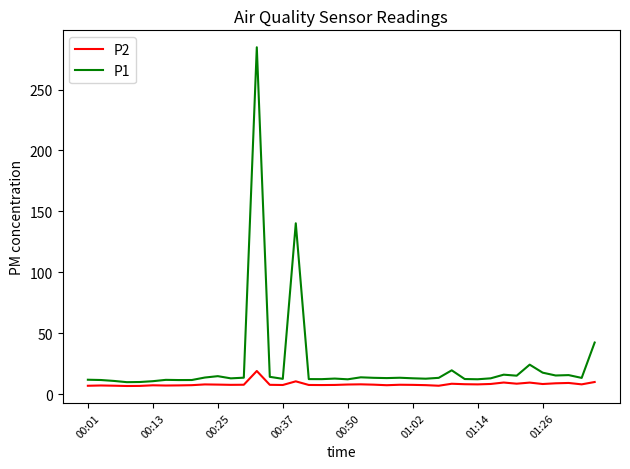

Rank the series by their maximum value, from lowest to highest.

P2, P1